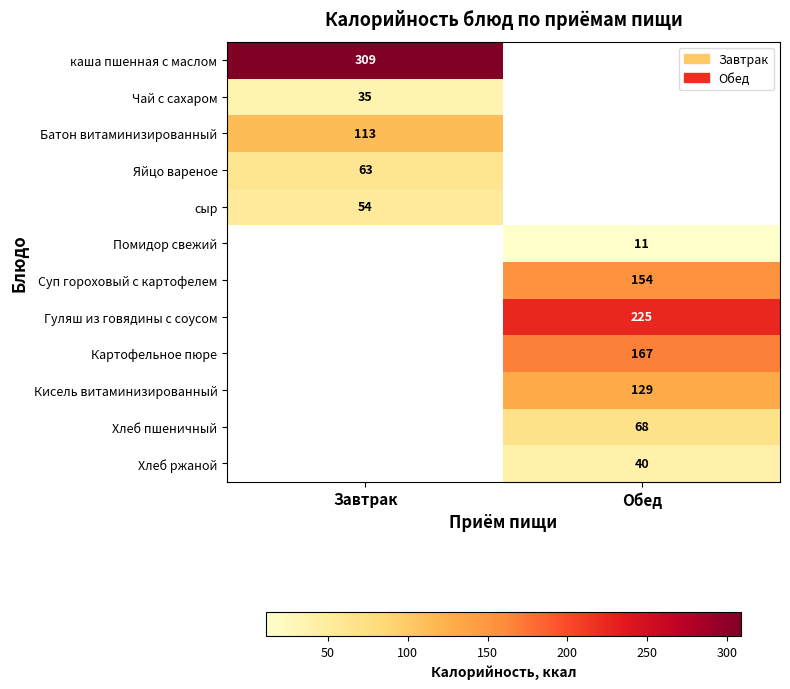

Between Обед and Завтрак, which is larger?

Завтрак